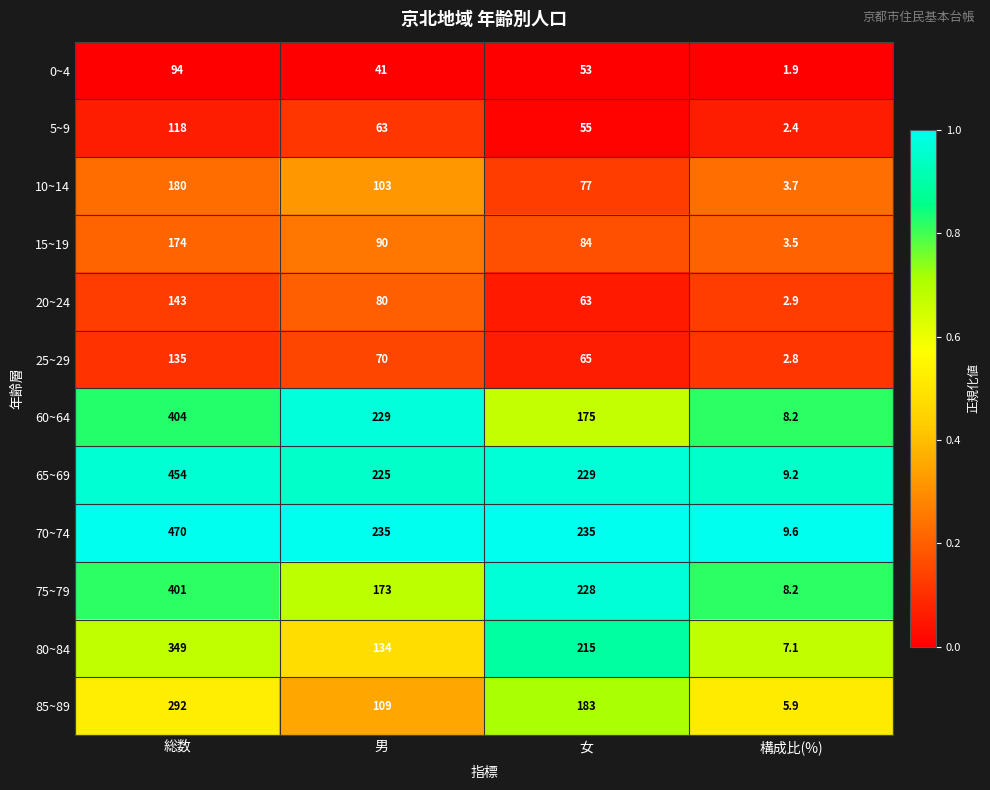

Which series has the largest range (max minus min)?

70~74